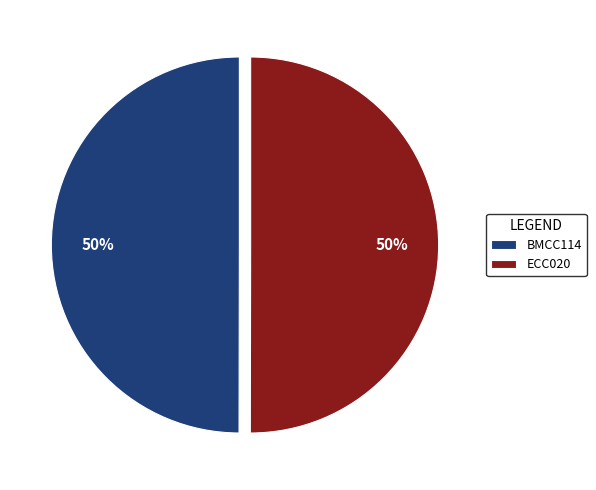

To the nearest percent, what portion does BMCC114 represent?

50%